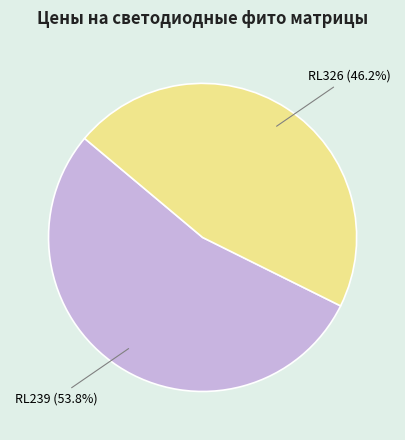

To the nearest percent, what is the difference between the RL326 and RL239 slice percentages?

8%